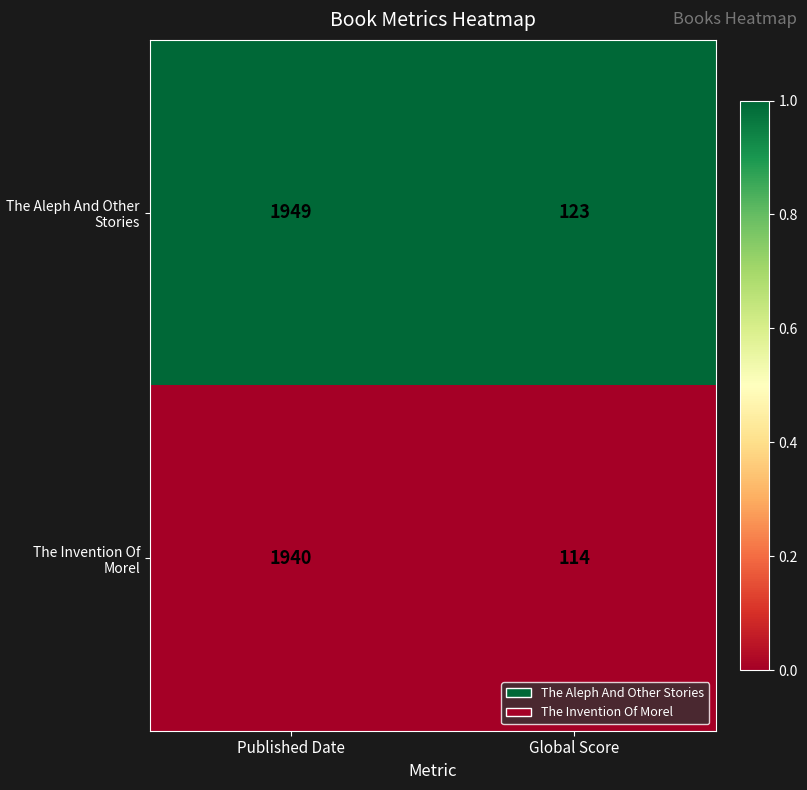

What is the difference between the highest and lowest values at Published Date?

9